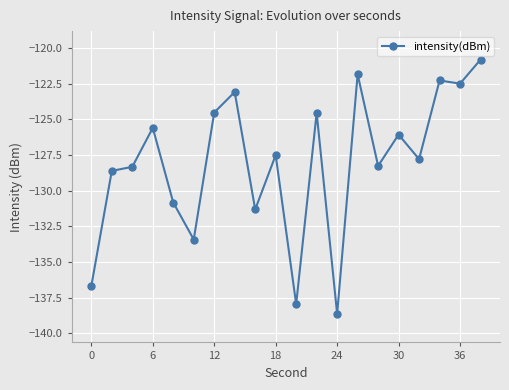

How many values exceed -127?

9